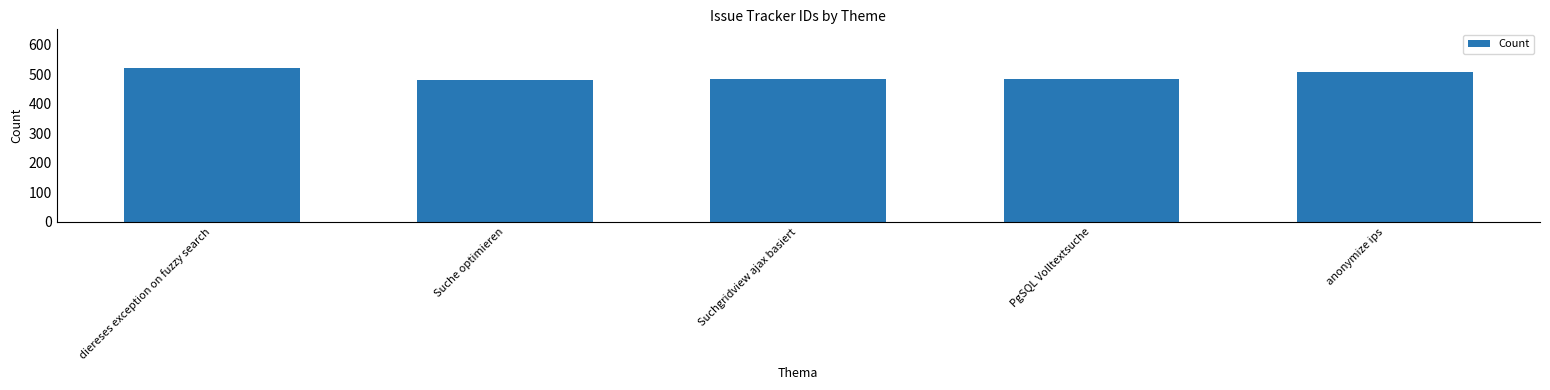

What is the change in value from Suche optimieren to Suchgridview ajax basiert?

+1